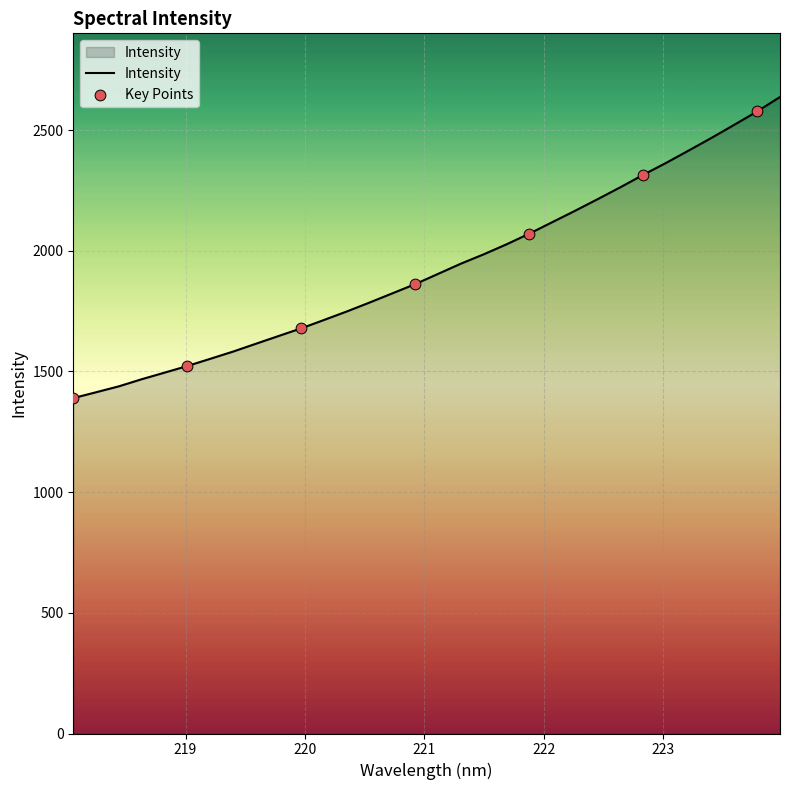

What is the maximum value shown in the chart?

2637.0